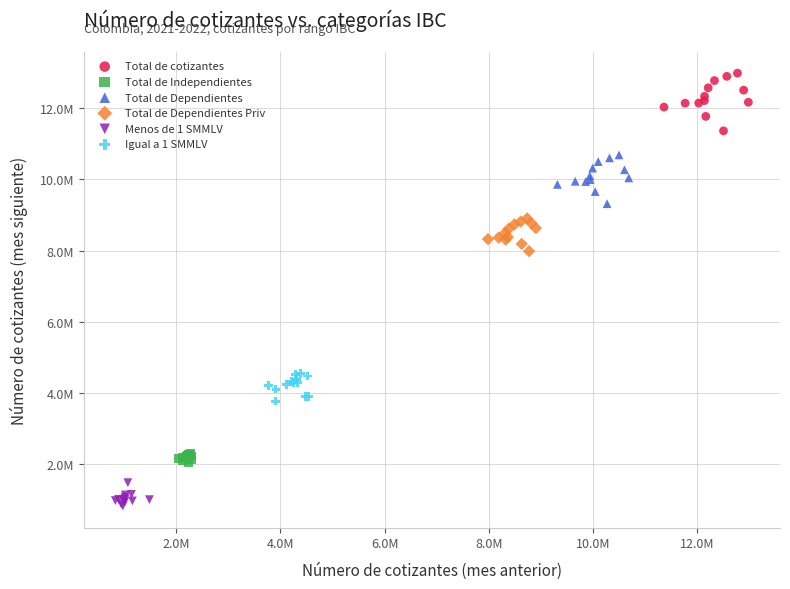

Which series reaches the maximum Y coordinate?

Total de cotizantes